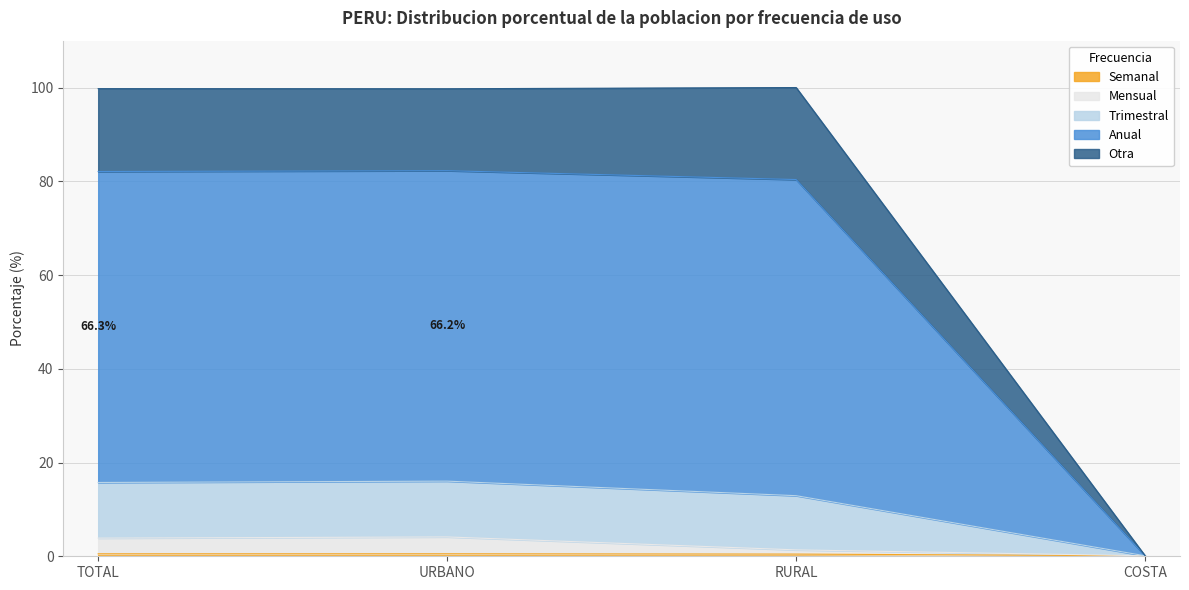

Does the chart have visible grid lines?

Yes